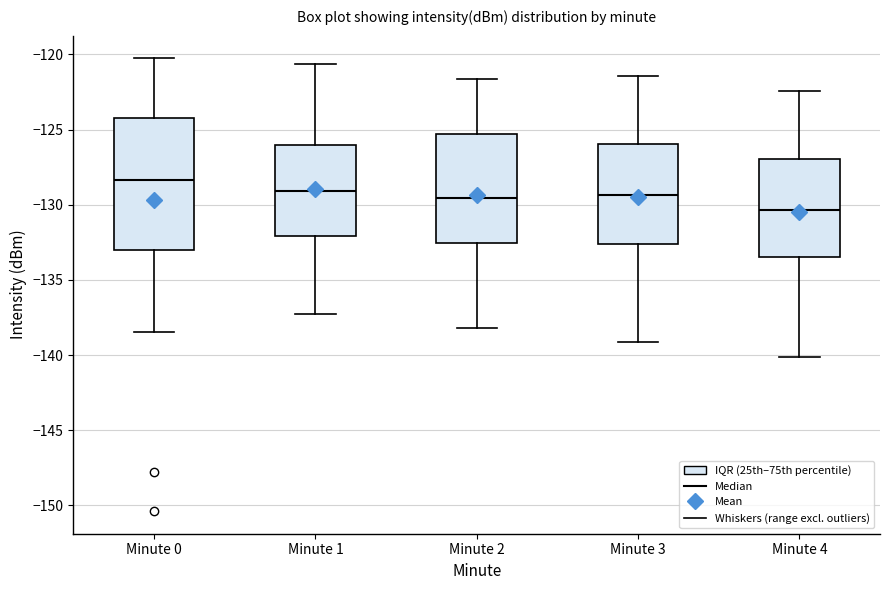

Where is the upper edge of the box for Minute 2 on the y-axis? The values are not printed on the chart, so give them approximately, as read against the axis.

-125.5